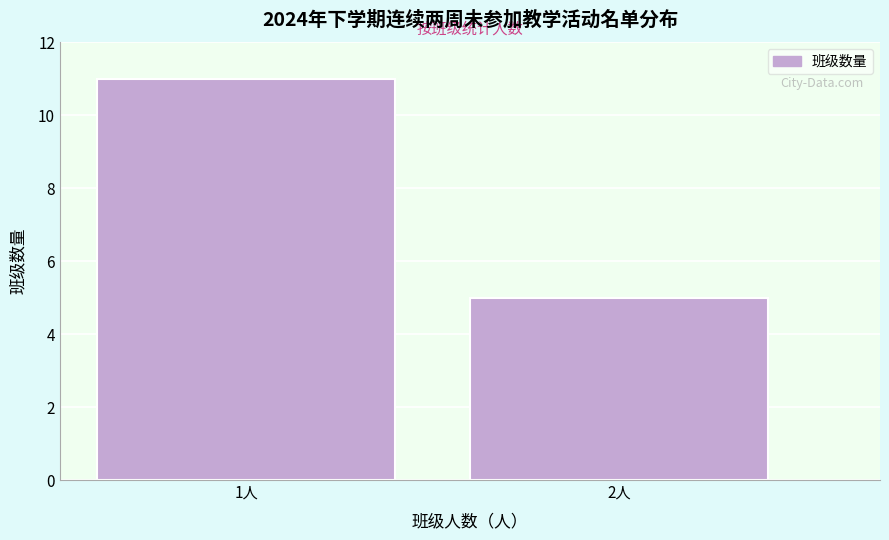

Reading right to left, what are all the values shown in this chart?

2人=5	1人=11